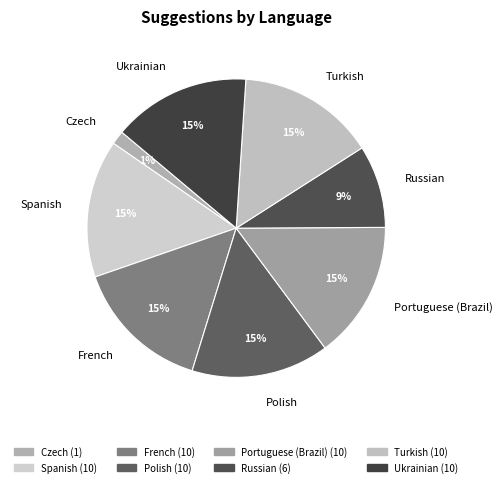

Does any single category account for the majority?

No